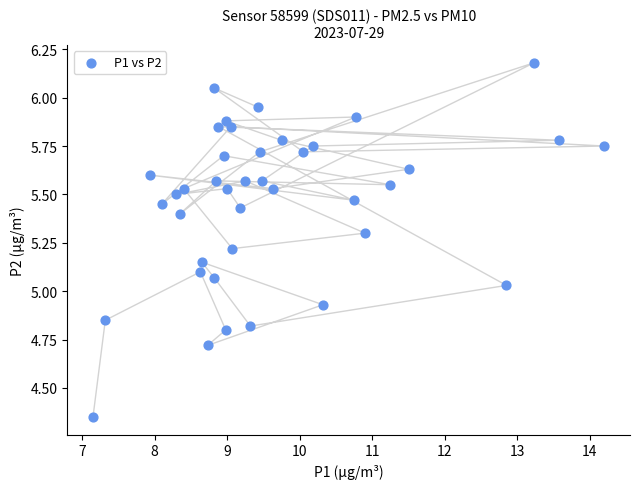

What is the range of X values (max minus min)?

7.0